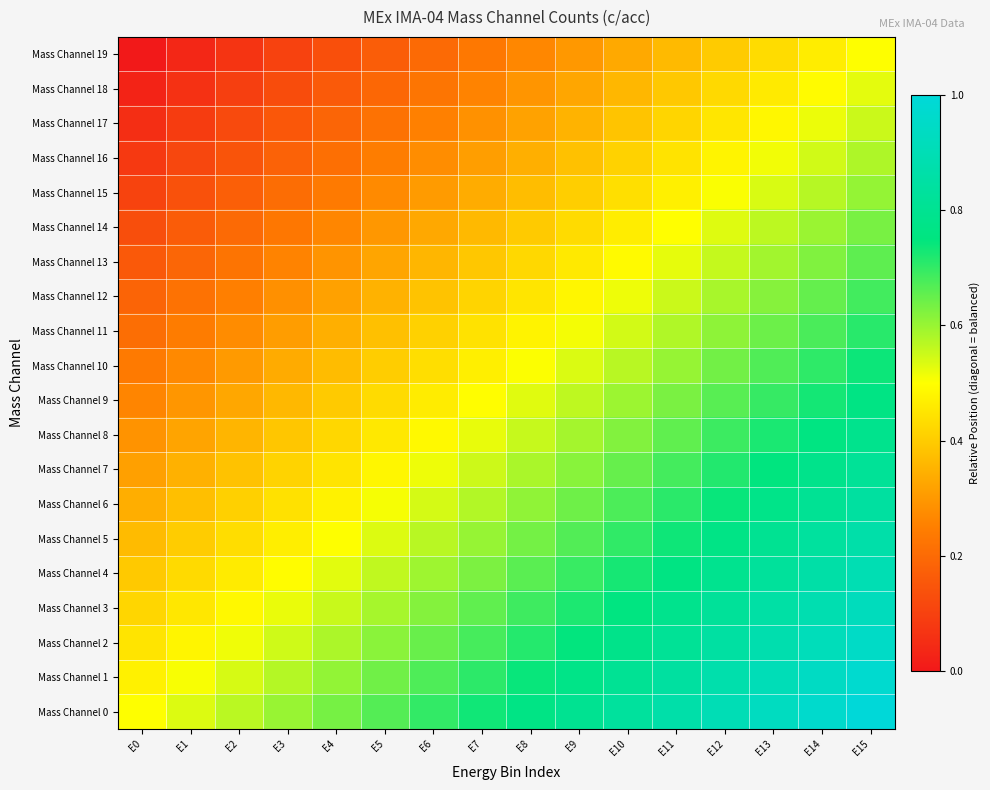

What is the total value across all series at E3?

7.0